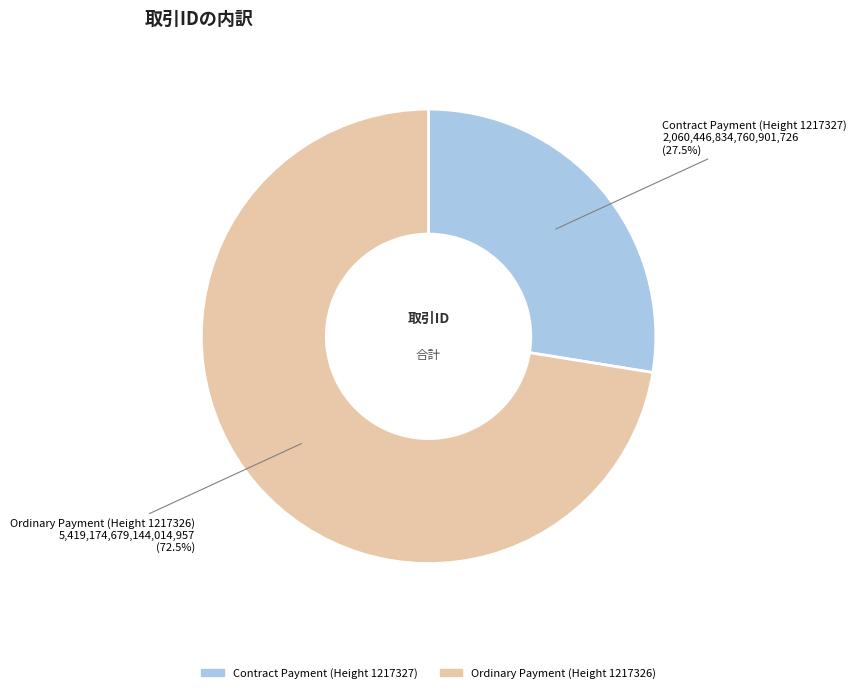

What is the largest slice in the pie chart?

Ordinary Payment (Height 1217326)